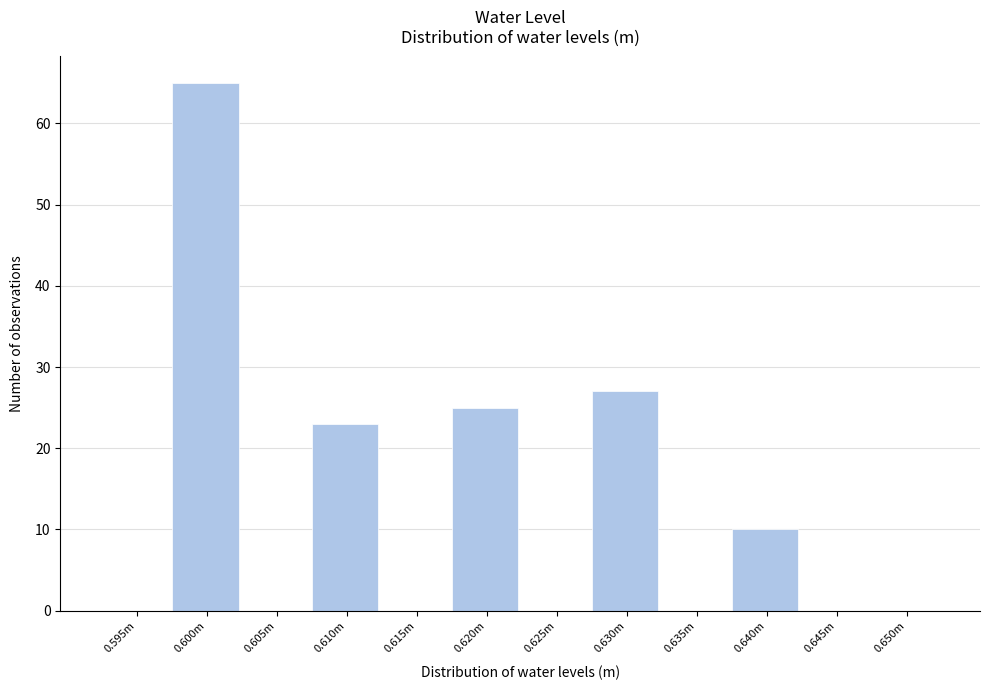

Reading left to right, list all the values displayed in this chart.

0.595m=0	0.600m=65	0.605m=0	0.610m=23	0.615m=0	0.620m=25	0.625m=0	0.630m=27	0.635m=0	0.640m=10	0.645m=0	0.650m=0